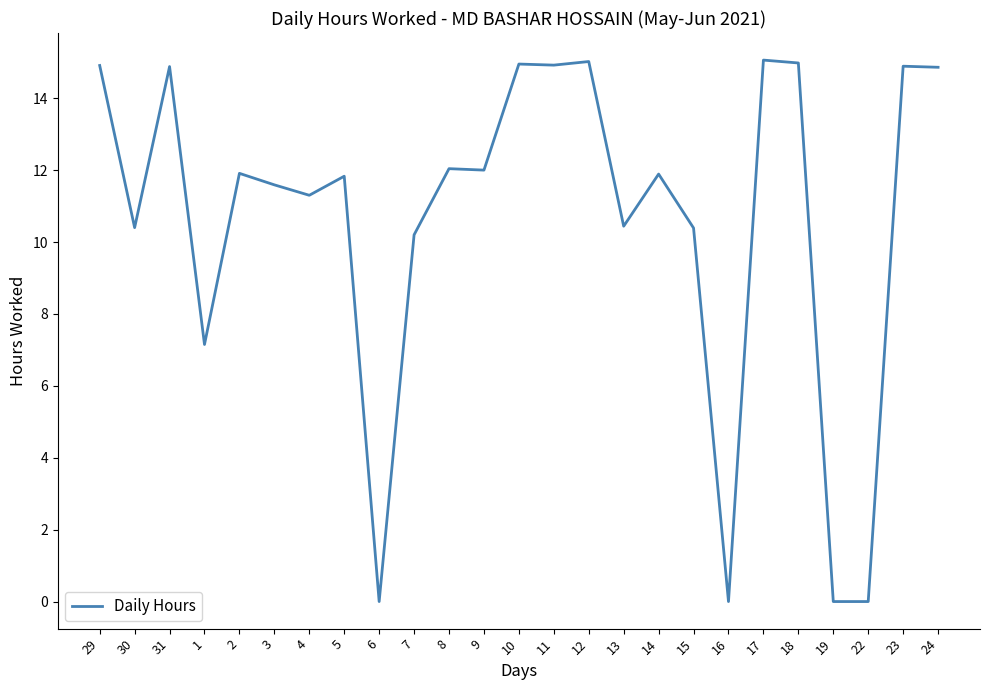

Between 5 and 10, which is larger?

10